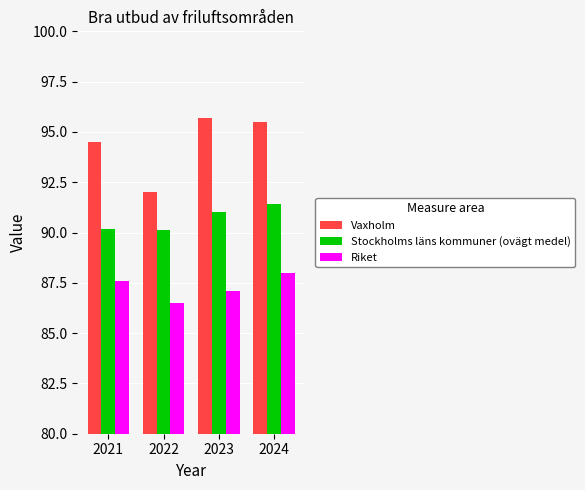

What is the difference between the highest and lowest values at 2024?

7.5